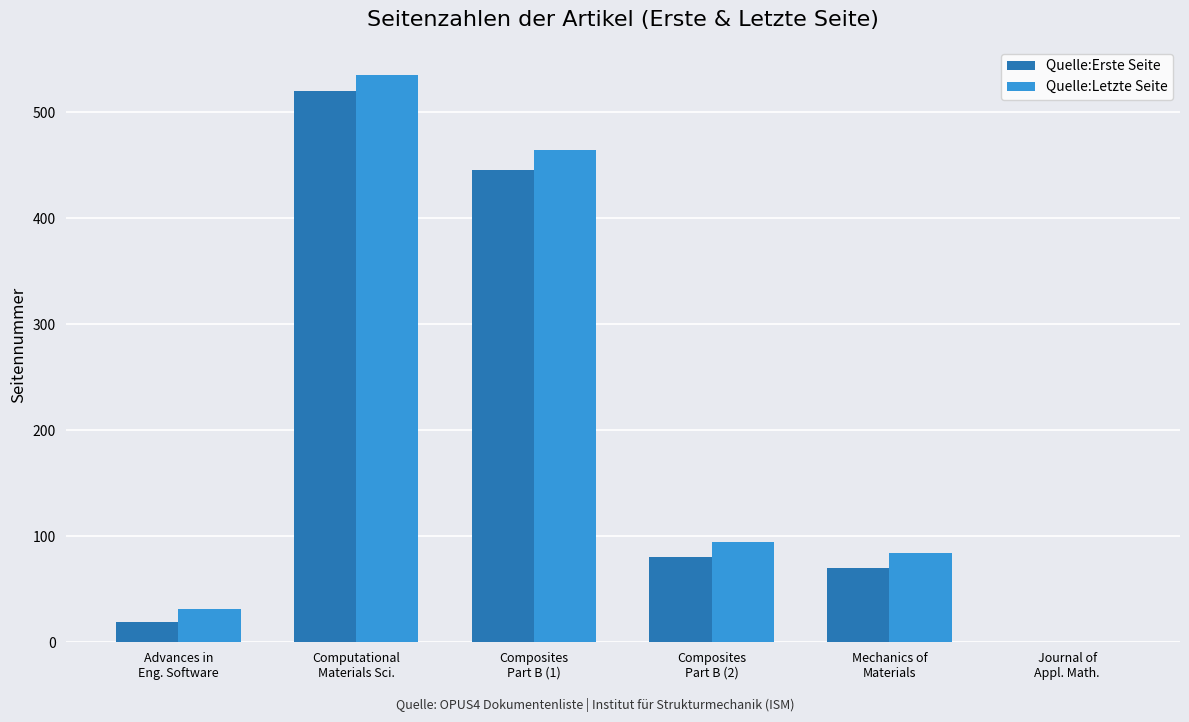

True or false: Quelle:Erste Seite has a value of 122 at Mechanics of
Materials.

False